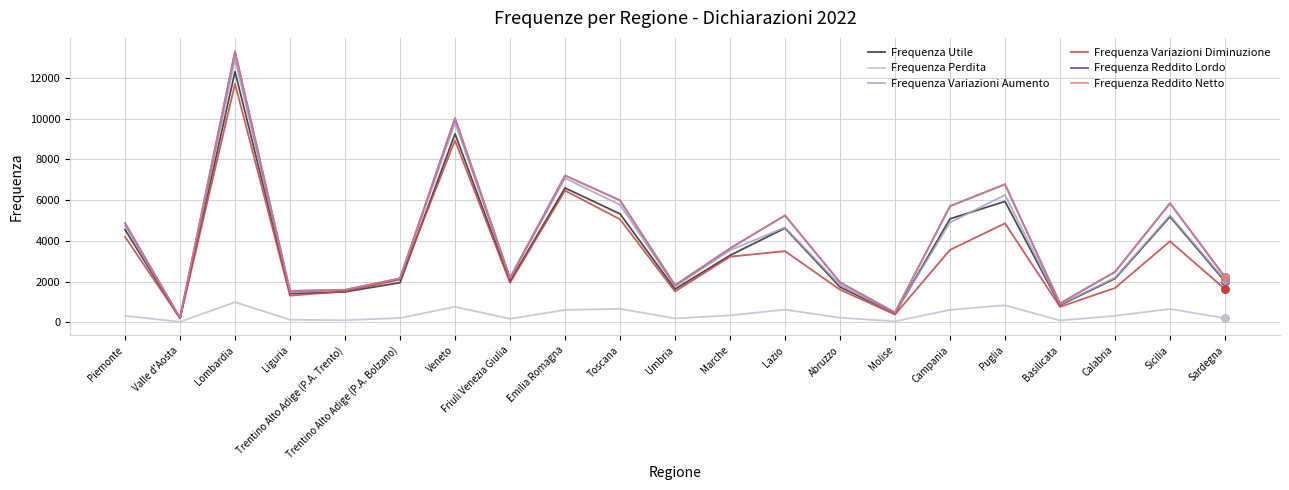

Is this an area chart (filled region under the line)?

No